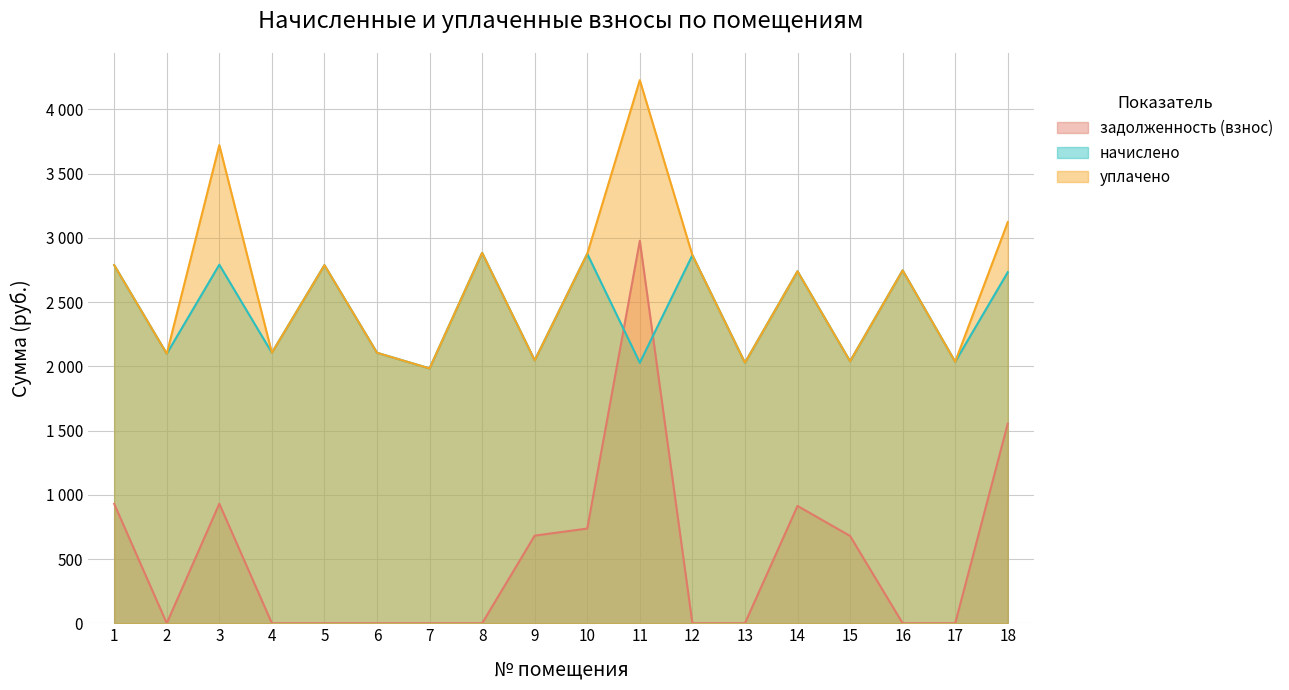

At which category does уплачено reach its first local valley?

2